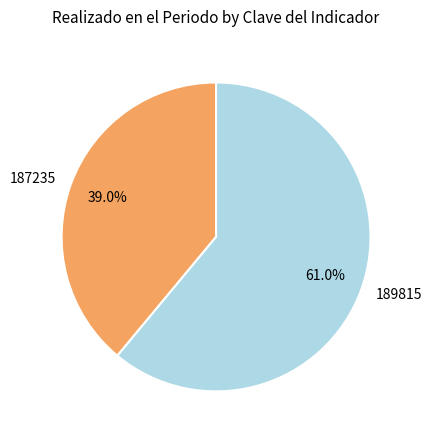

Approximately how many times larger is the value at 187235 compared to 189815?

0.6